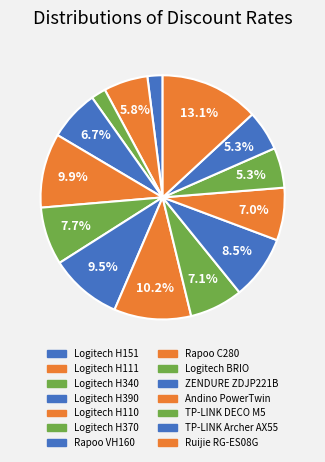

What percentage is NOT represented by Logitech H340?

98.1%